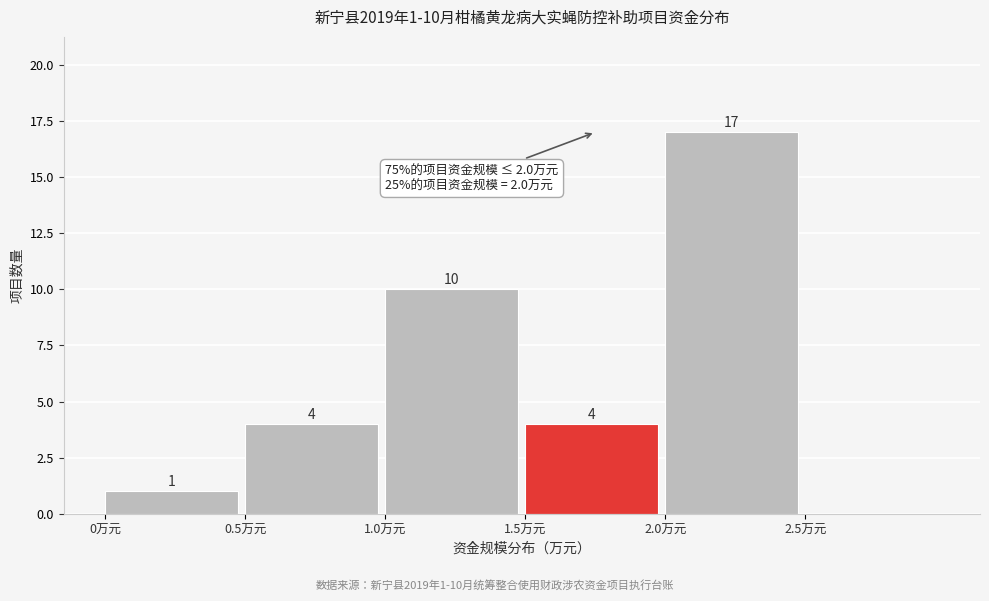

Over which range of the x-axis is the bar tallest?

2.0 to 2.5